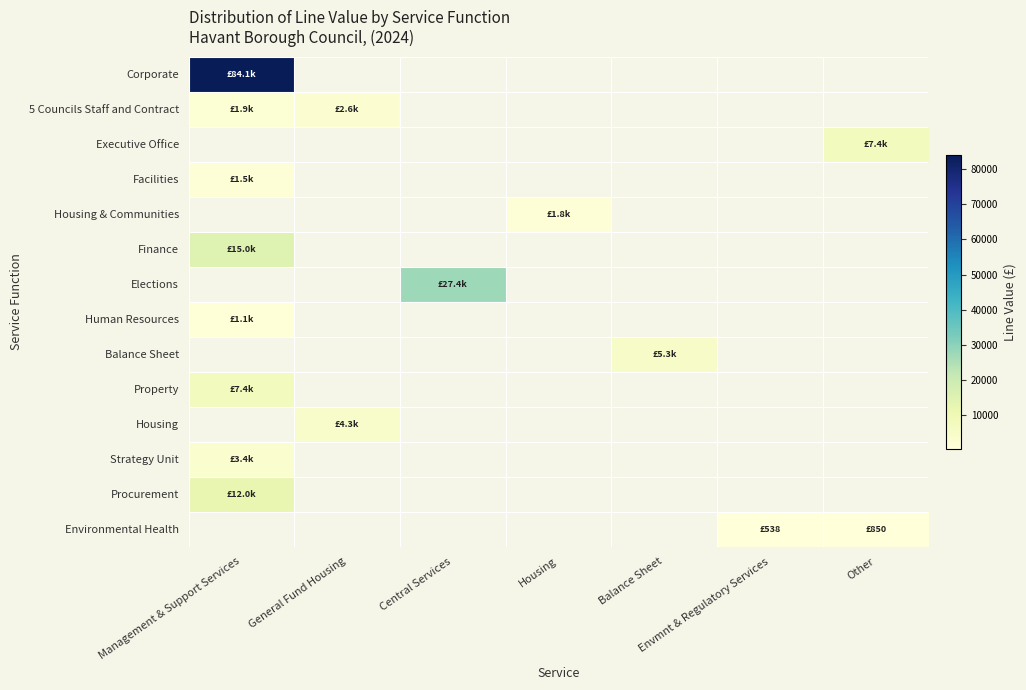

Which label corresponds to the smallest value in the chart?

Envmnt & Regulatory Services